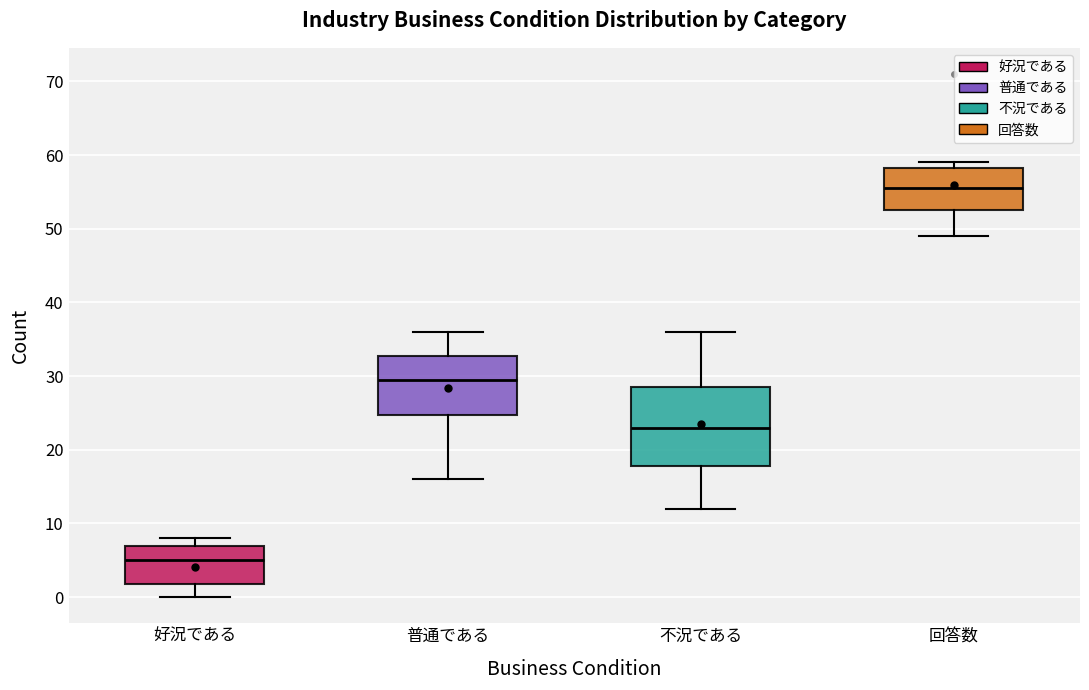

Where does the median line of the box for 好況である sit on the y-axis? The values are not printed on the chart, so give them approximately, as read against the axis.

5